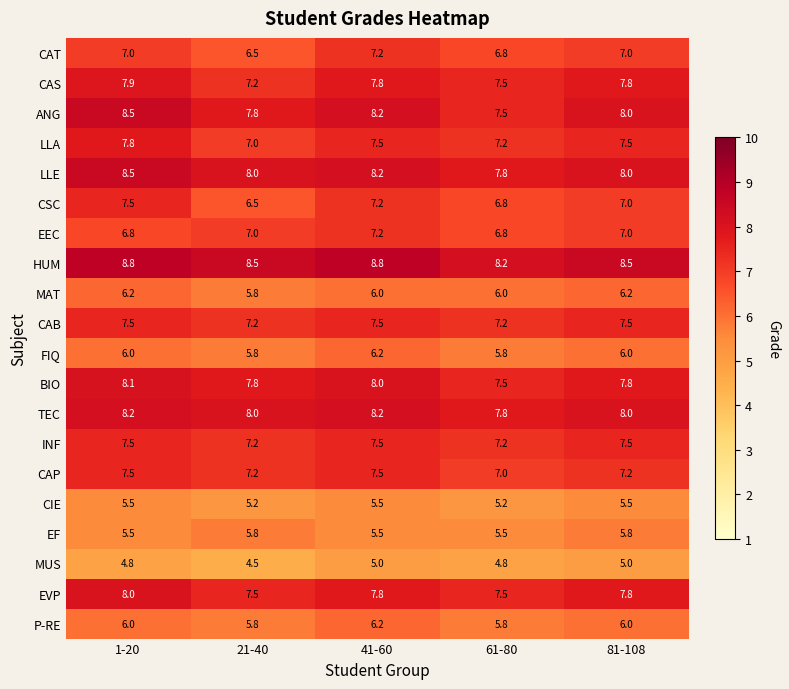

What is the difference between the highest and lowest values at 1-20?

4.0